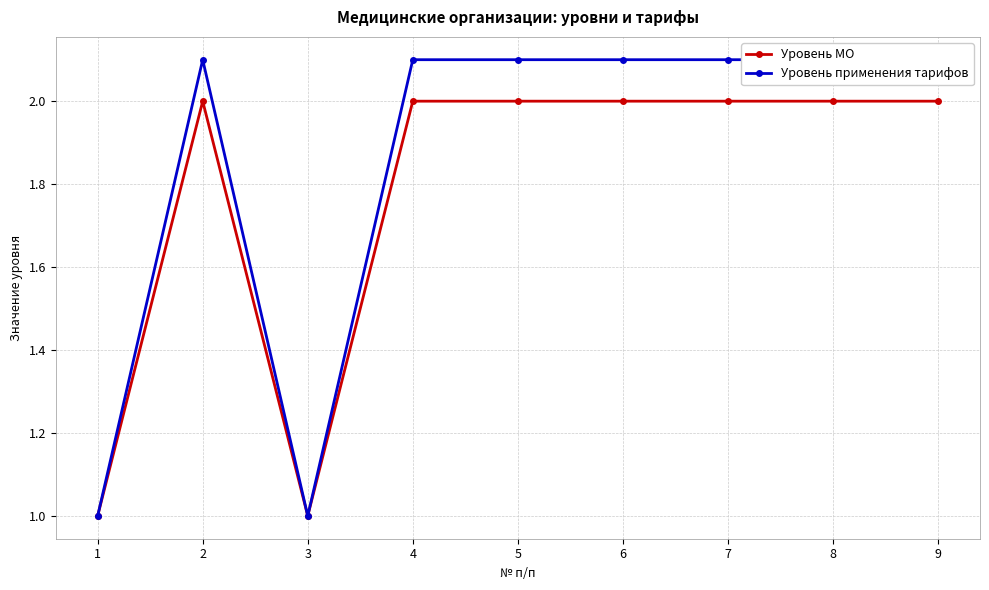

True or false: Уровень применения тарифов and Уровень МО intersect in this chart.

False